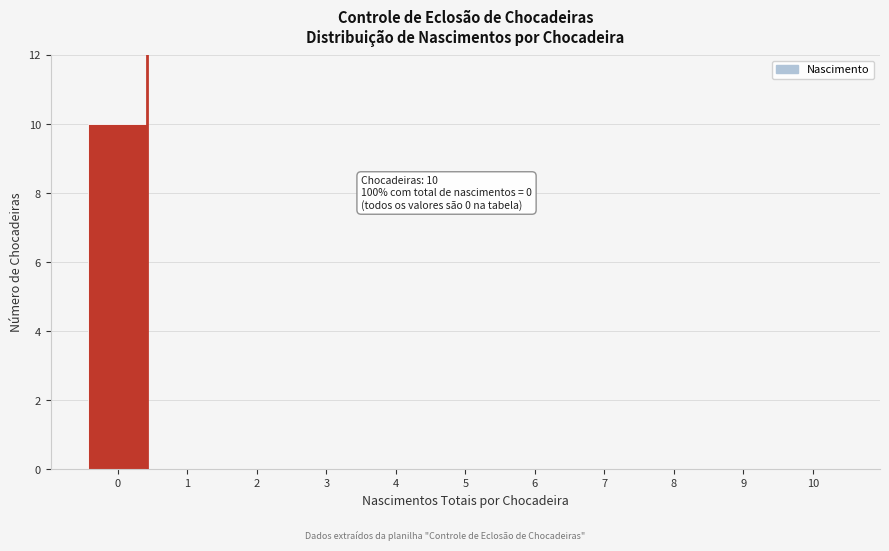

Reading right to left, extract all data points from this chart.

10=0	9=0	8=0	7=0	6=0	5=0	4=0	3=0	2=0	1=0	0=10